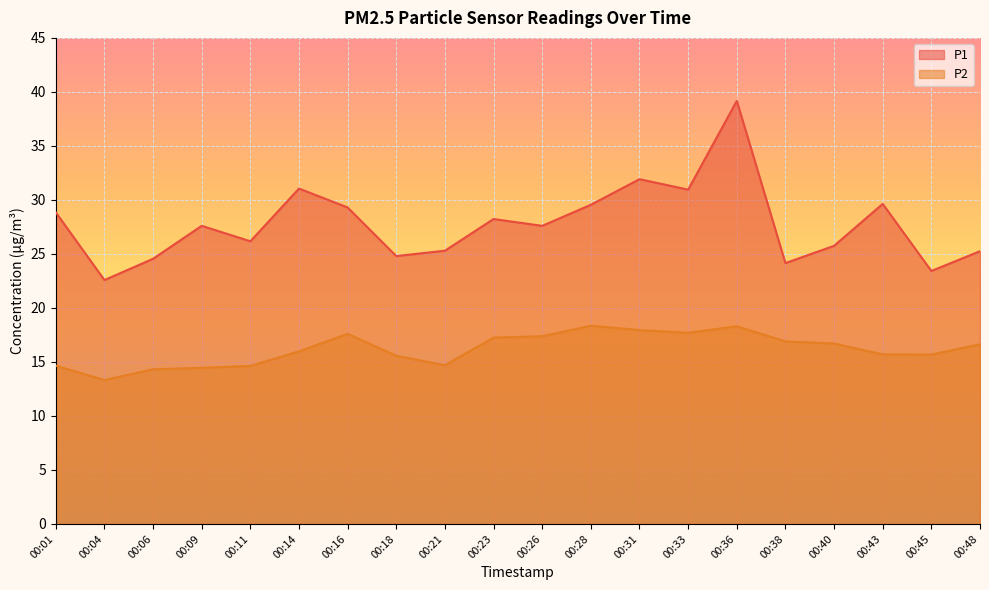

Does the chart display data point markers on the line(s)?

No